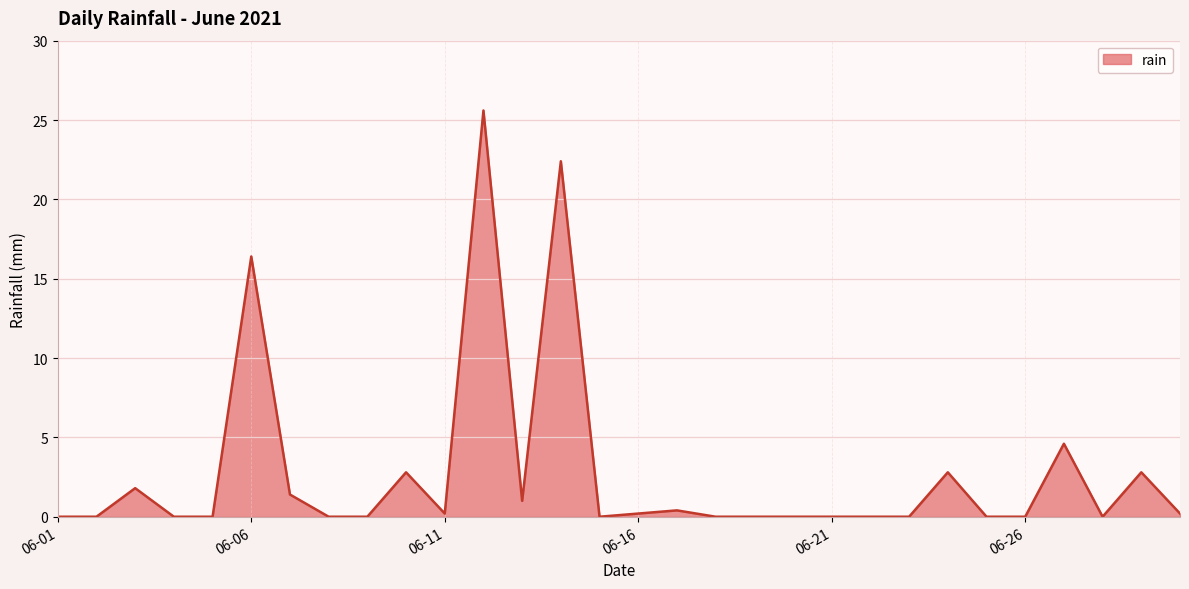

What is the greatest value displayed?

25.6